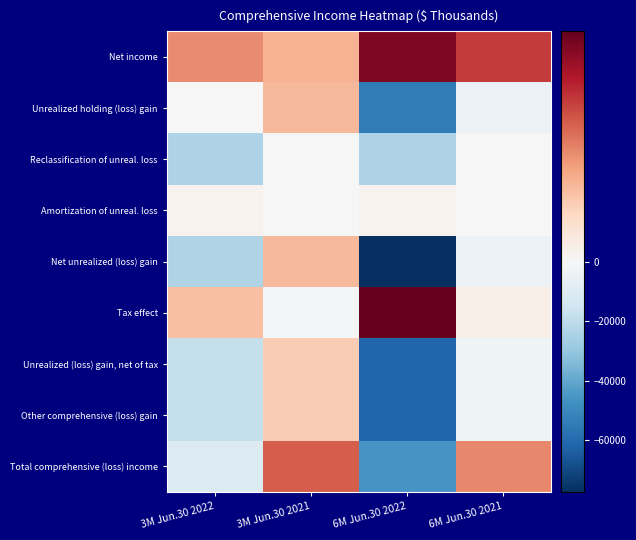

Reading right to left, list all the values displayed in this chart.

Net income: 6M Jun.30 2021=11363	6M Jun.30 2022=15187	3M Jun.30 2021=5696	3M Jun.30 2022=7664
Unrealized holding (loss) gain: 6M Jun.30 2021=-4583	6M Jun.30 2022=-54013	3M Jun.30 2021=5276	3M Jun.30 2022=7
Reclassification of unreal. loss: 6M Jun.30 2021=0	6M Jun.30 2022=-23882	3M Jun.30 2021=0	3M Jun.30 2022=-23882
Amortization of unreal. loss: 6M Jun.30 2021=0	6M Jun.30 2022=555	3M Jun.30 2021=0	3M Jun.30 2022=555
Net unrealized (loss) gain: 6M Jun.30 2021=-4583	6M Jun.30 2022=-77340	3M Jun.30 2021=5276	3M Jun.30 2022=-23320
Tax effect: 6M Jun.30 2021=962	6M Jun.30 2022=16241	3M Jun.30 2021=-1108	3M Jun.30 2022=4897
Unrealized (loss) gain, net of tax: 6M Jun.30 2021=-3621	6M Jun.30 2022=-61099	3M Jun.30 2021=4168	3M Jun.30 2022=-18423
Other comprehensive (loss) gain: 6M Jun.30 2021=-3621	6M Jun.30 2022=-61099	3M Jun.30 2021=4168	3M Jun.30 2022=-18423
Total comprehensive (loss) income: 6M Jun.30 2021=7742	6M Jun.30 2022=-45912	3M Jun.30 2021=9864	3M Jun.30 2022=-10759